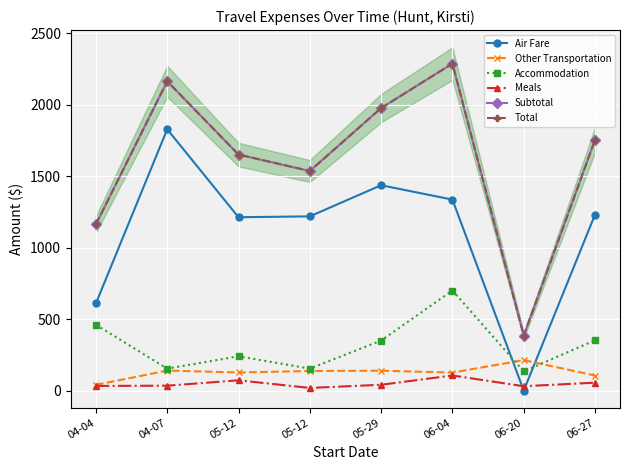

Which series ends up on top after the final intersection of Air Fare and Meals?

Air Fare